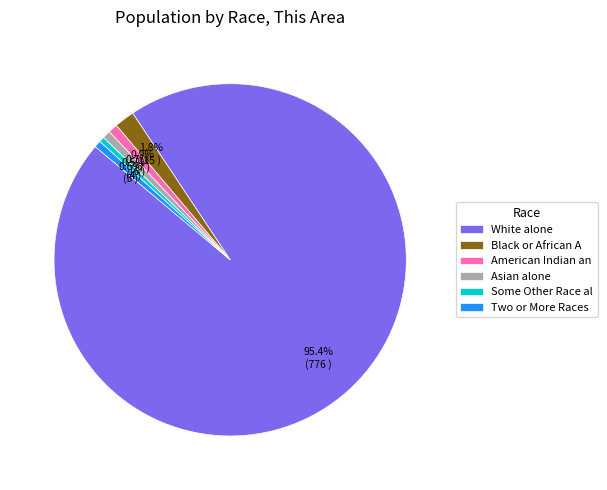

Combined, do American Indian an and Black or African A account for over 50%?

No